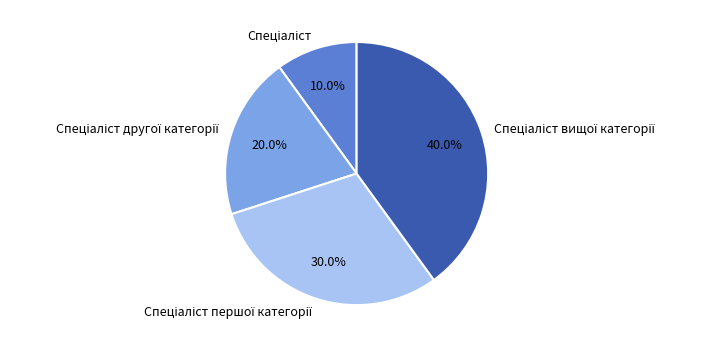

Is there any slice that represents more than half of the pie?

No